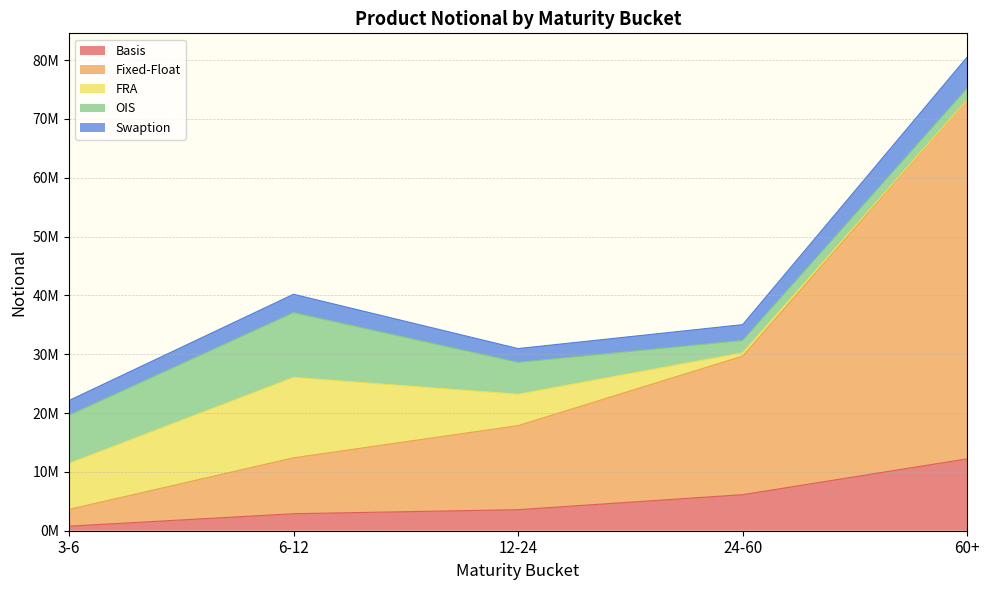

Which series has the widest spread of values?

Fixed-Float